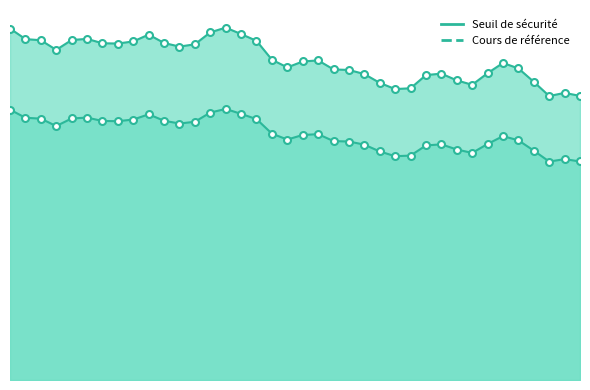

Is it true that Cours de référence equals 124.6 at 2024-12-23?

True